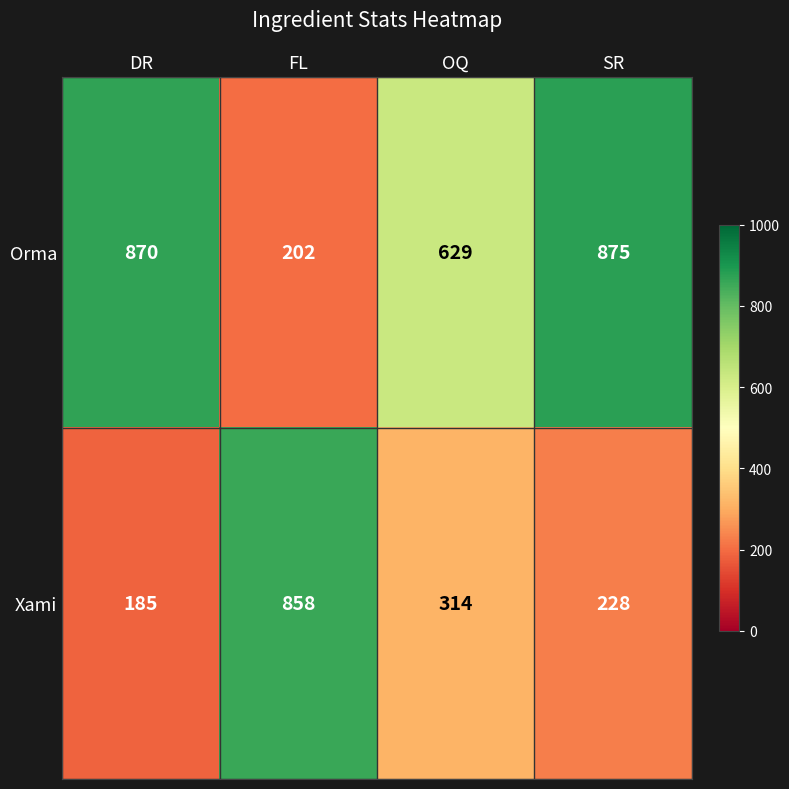

Read the Orma value at OQ, to the nearest 50.

650